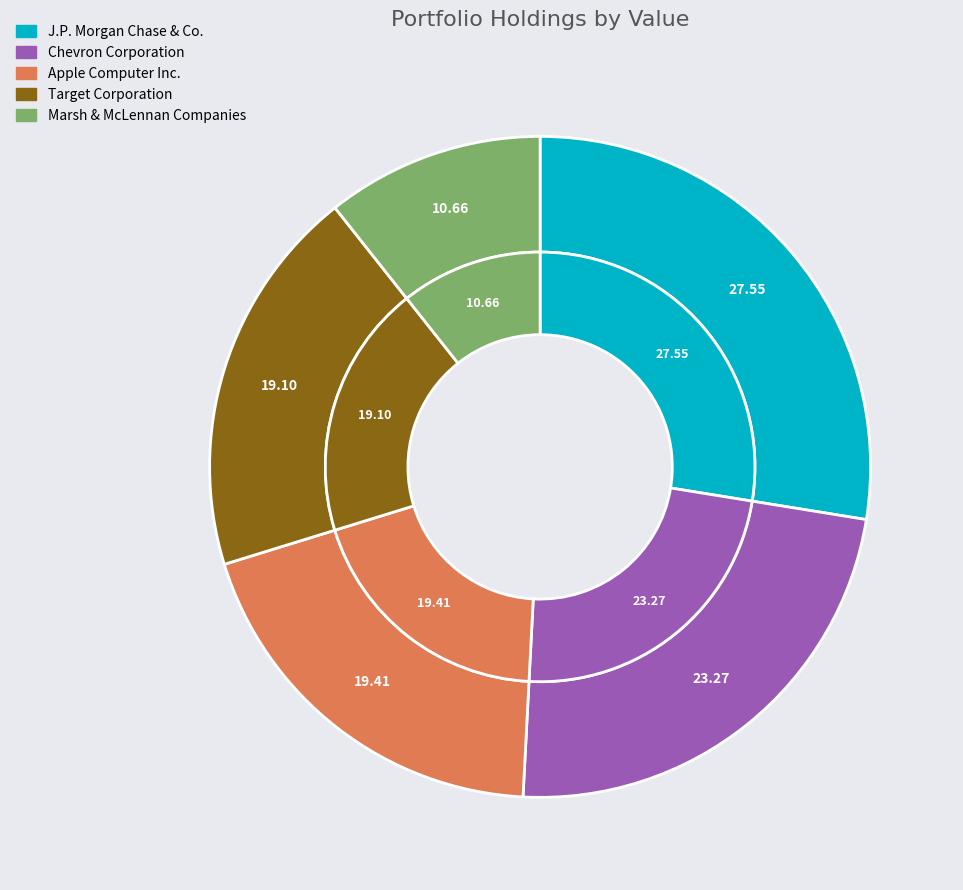

Is there any slice that represents more than half of the pie?

No